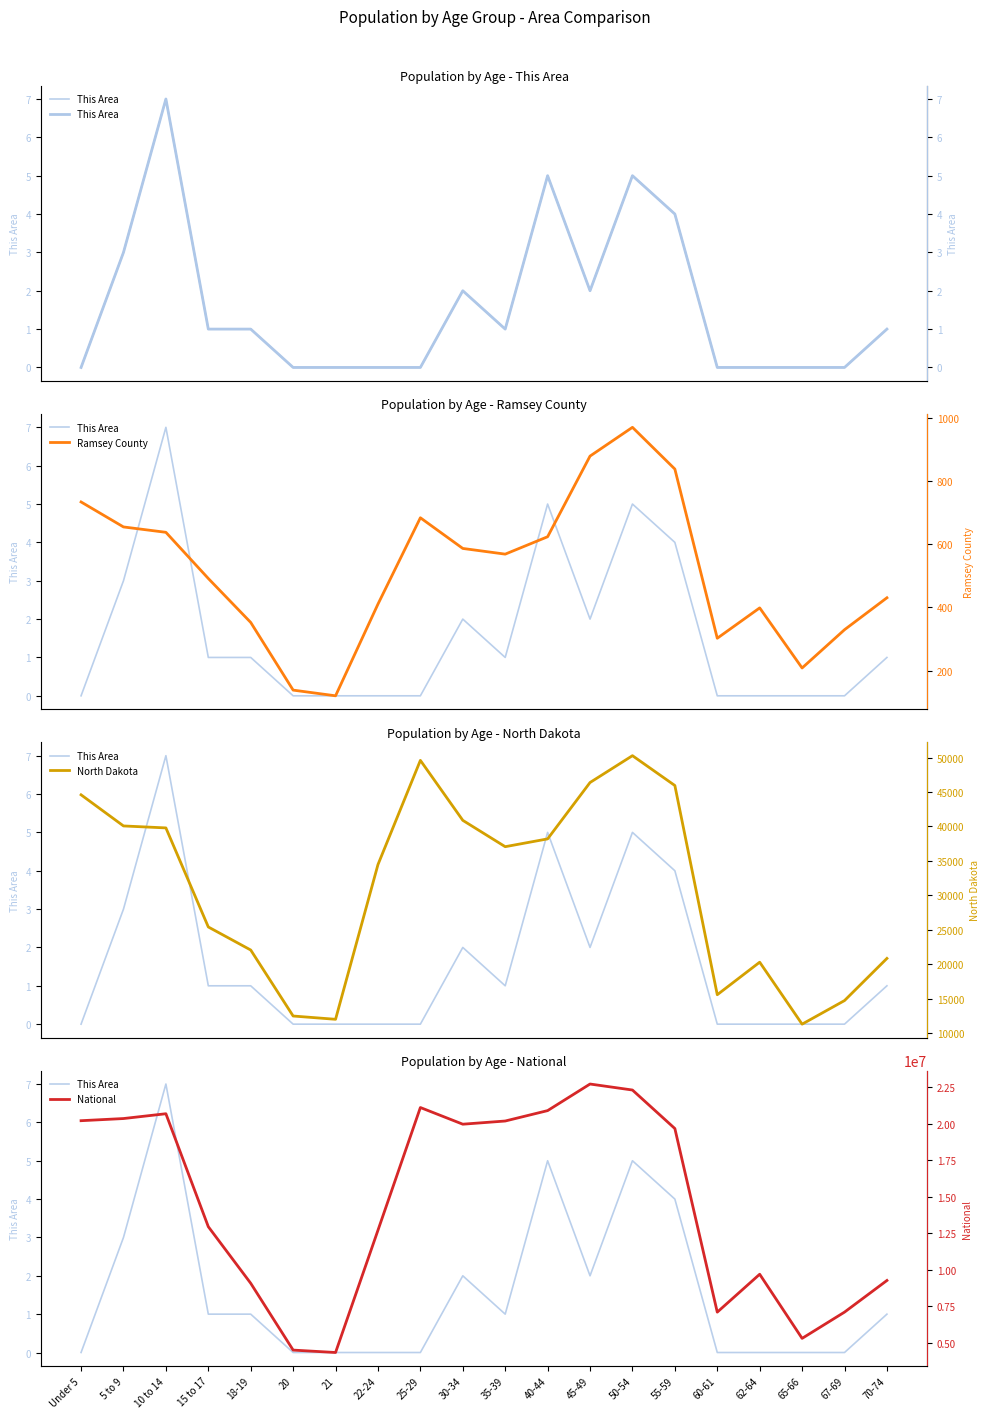

How many data points in North Dakota are above 37065?

9